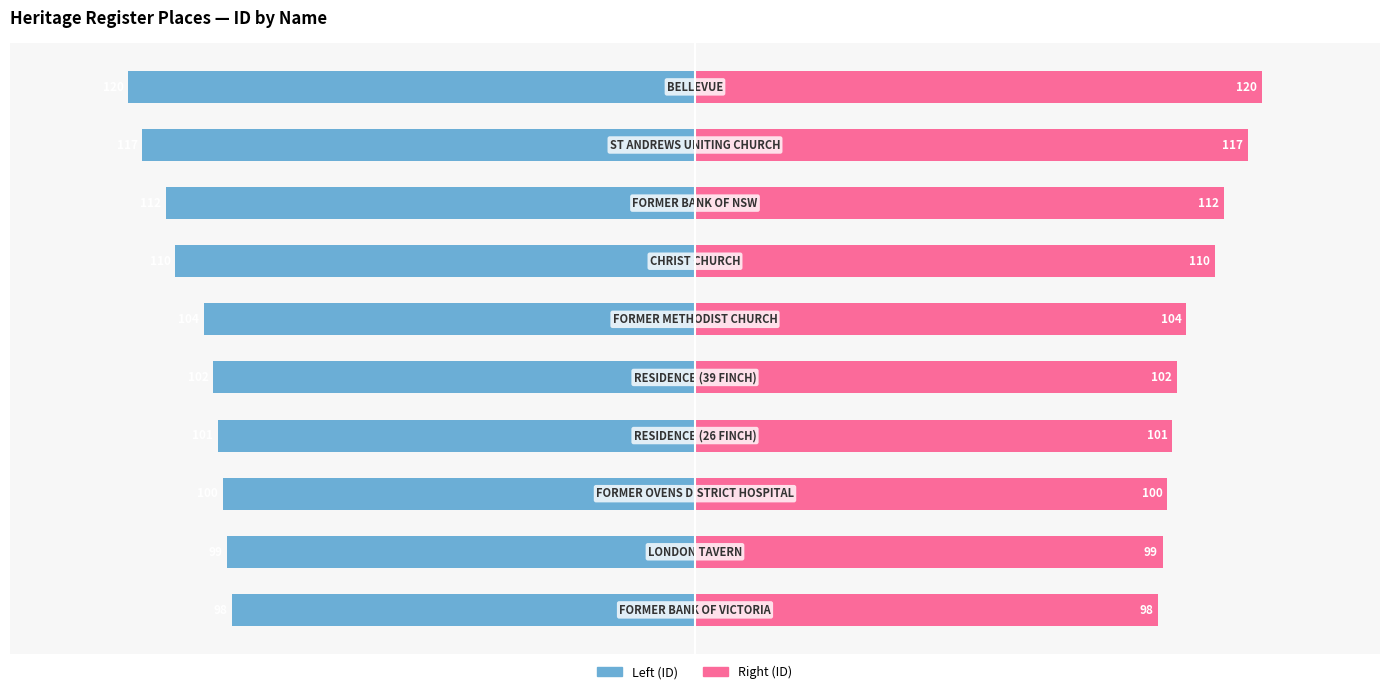

The ID (right) series shows 26 at 7. True or false?

False